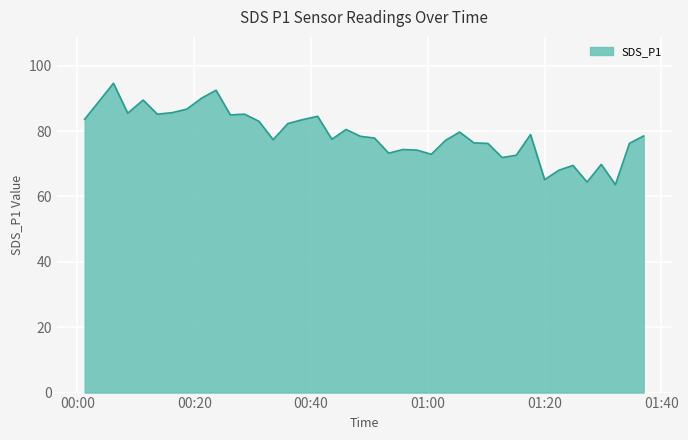

What is the difference between the maximum and minimum values?

31.0